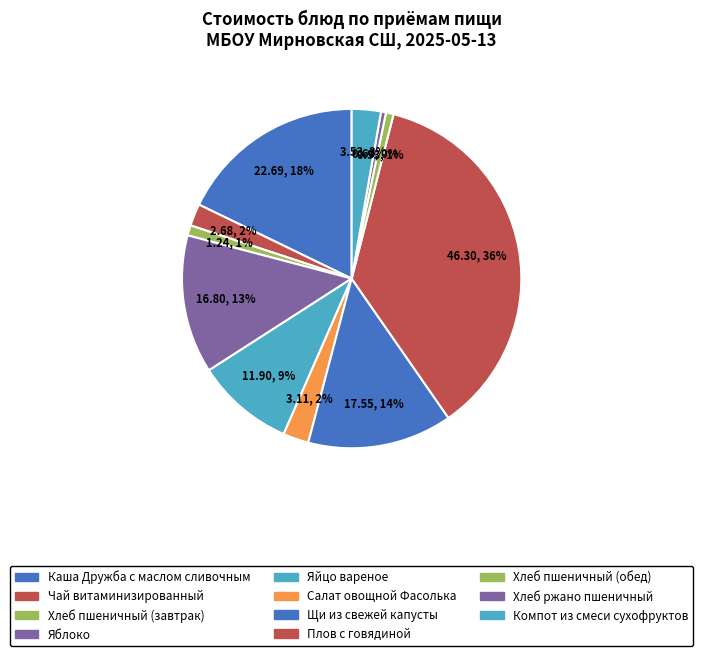

Which slice is the largest?

Плов с говядиной